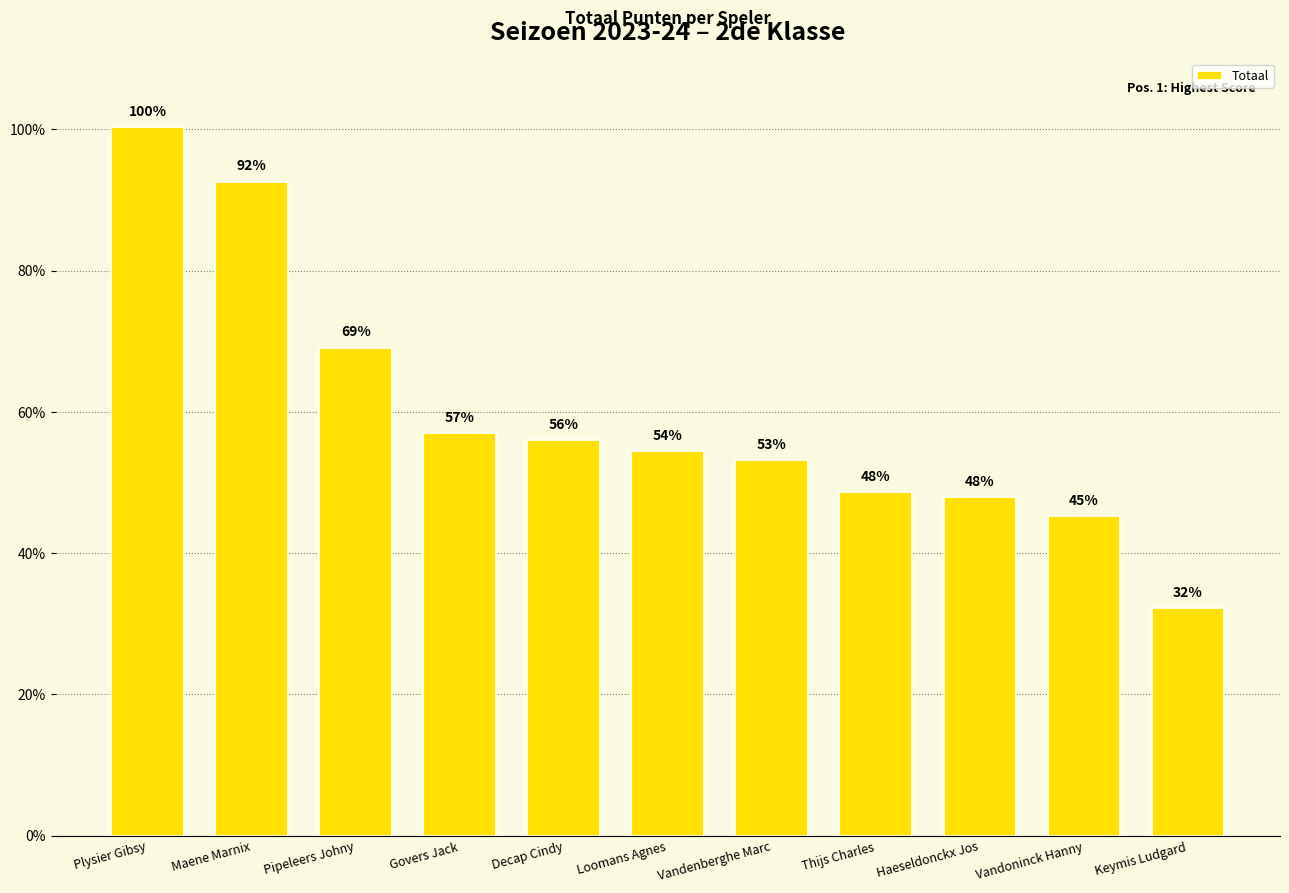

Are the bars horizontal?

No